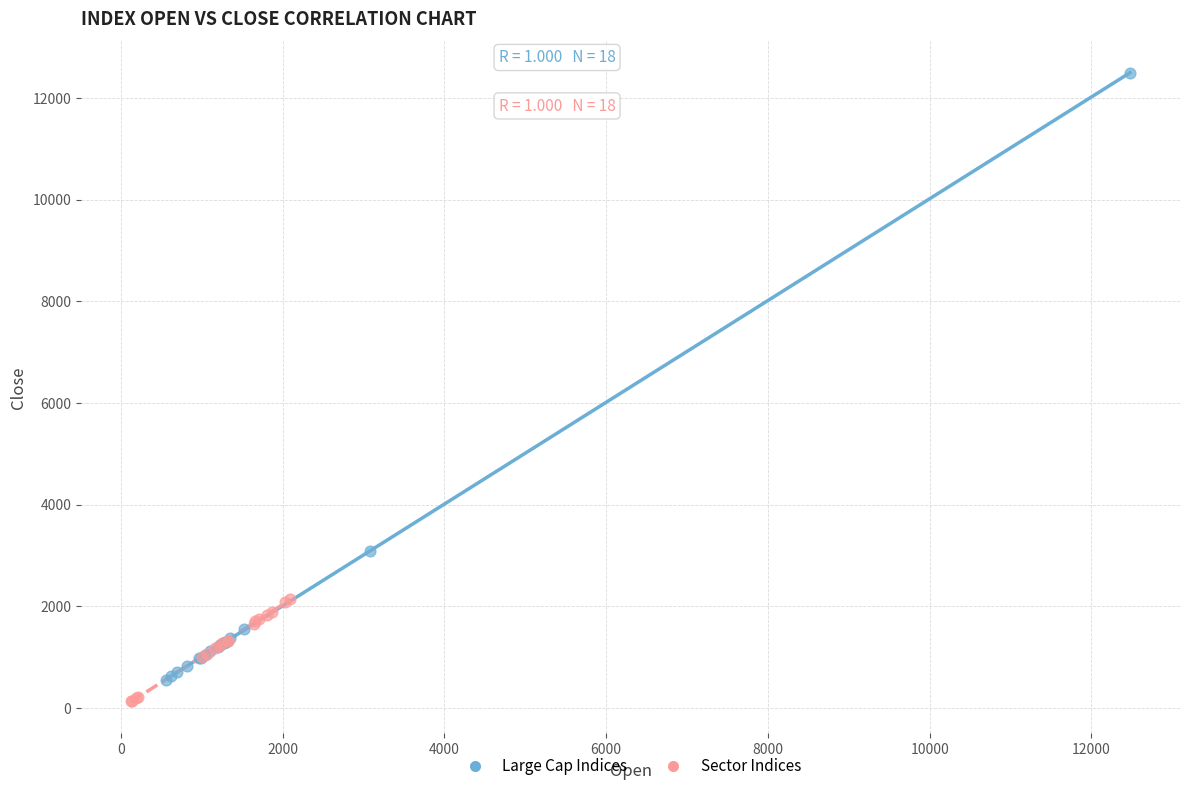

Which series contains the lowest Y value?

Sector Indices